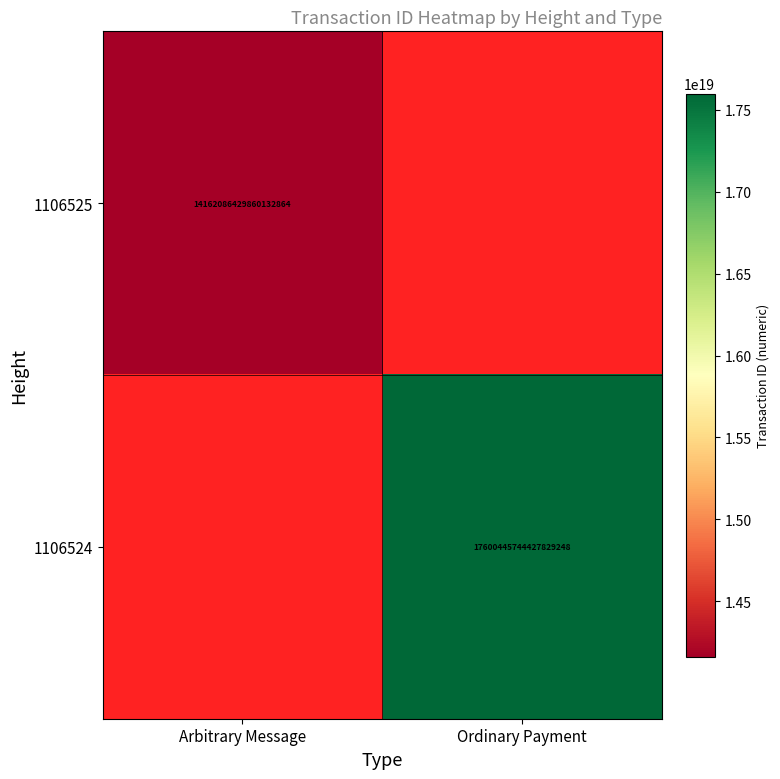

How many series are shown in this chart?

2